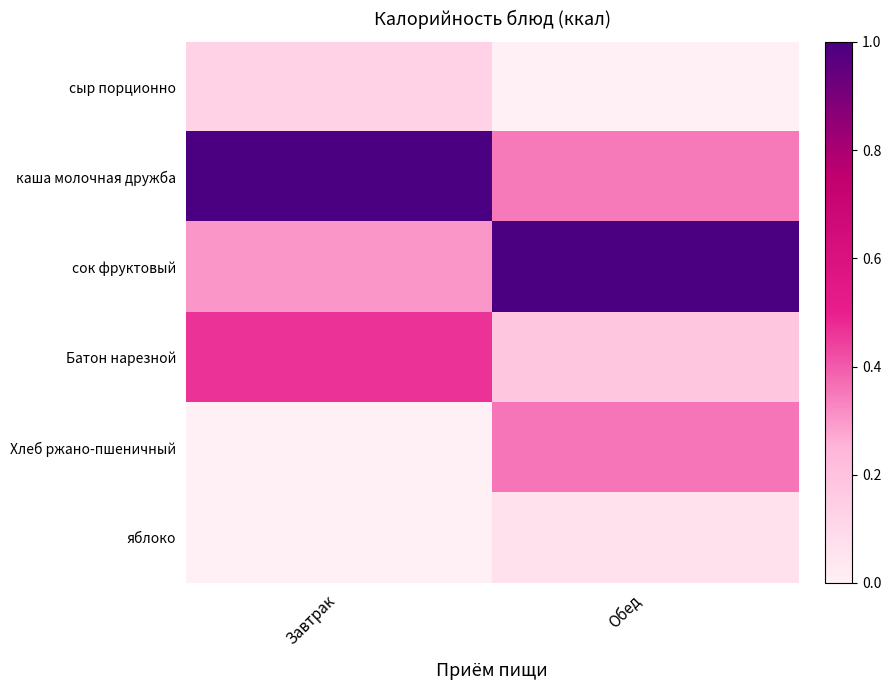

Which series has the largest range (max minus min)?

сок фруктовый